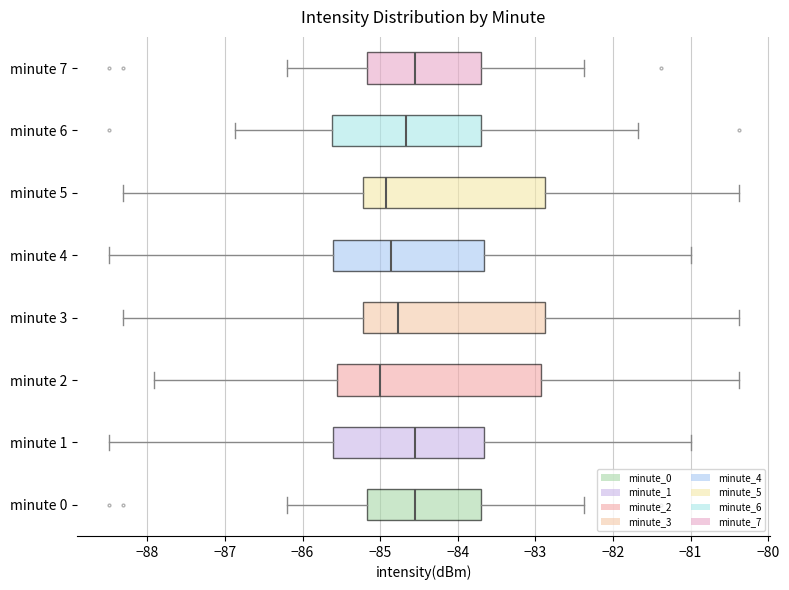

Where does the left whisker of the box for minute 1 end on the x-axis? The values are not printed on the chart, so give them approximately, as read against the axis.

-88.5